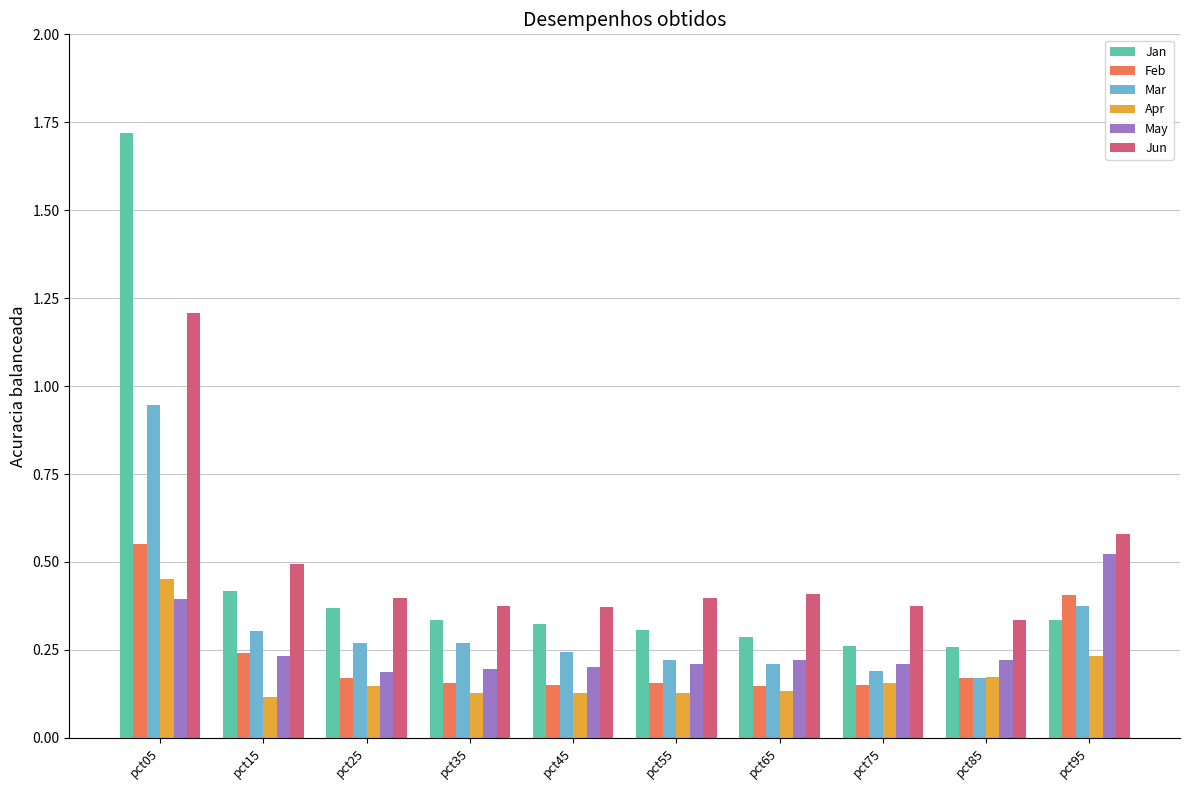

What is the greatest value displayed?

1.7